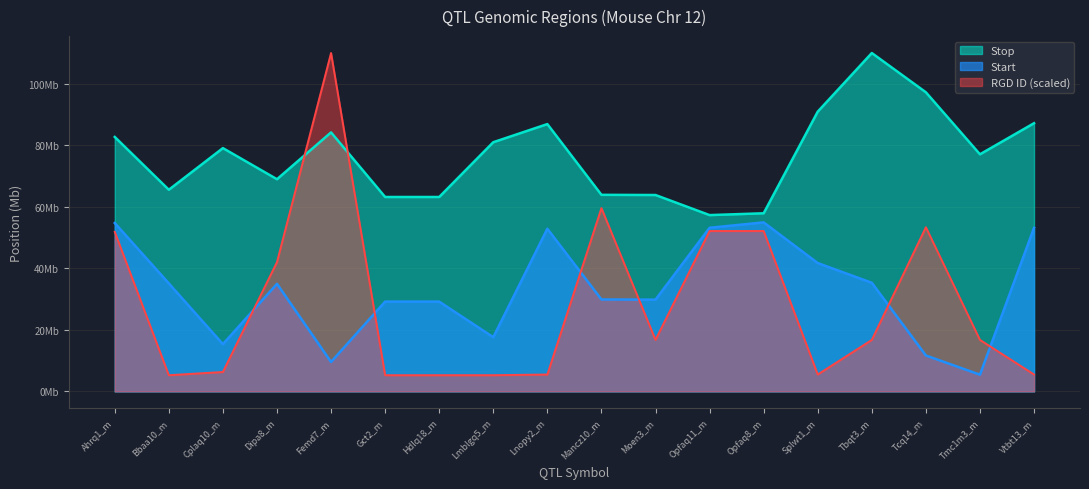

Between Lnopy2_m and Mancz10_m, which series saw the biggest shift?

RGD ID (scaled)